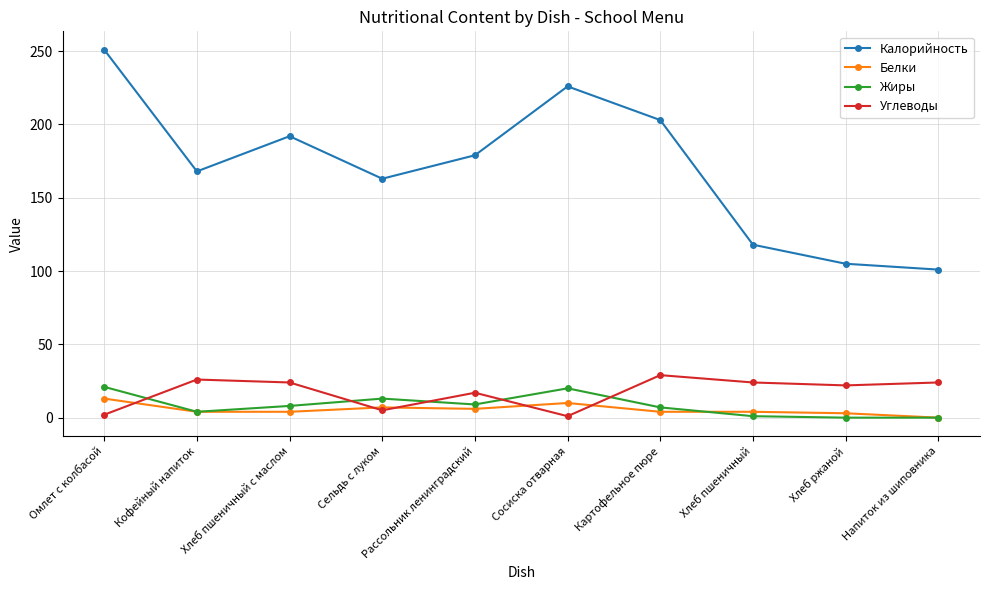

What is the highest value of the Калорийность series?

251